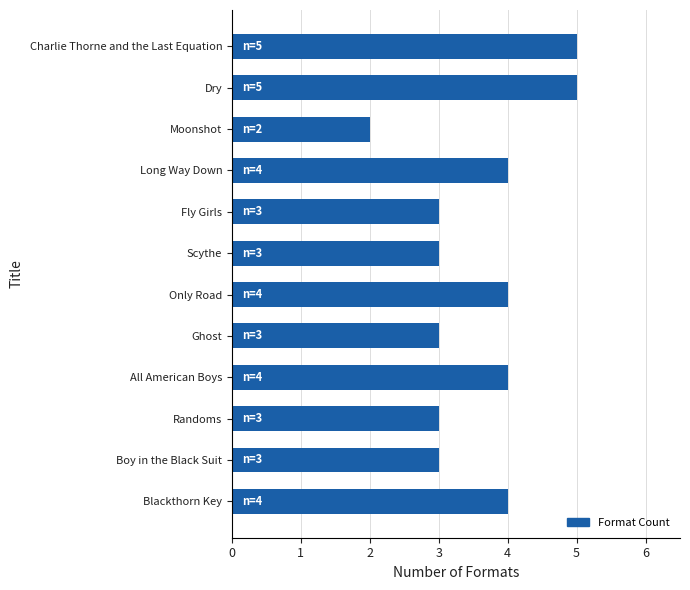

What is the ratio of the value at Ghost to the value at Dry?

0.6